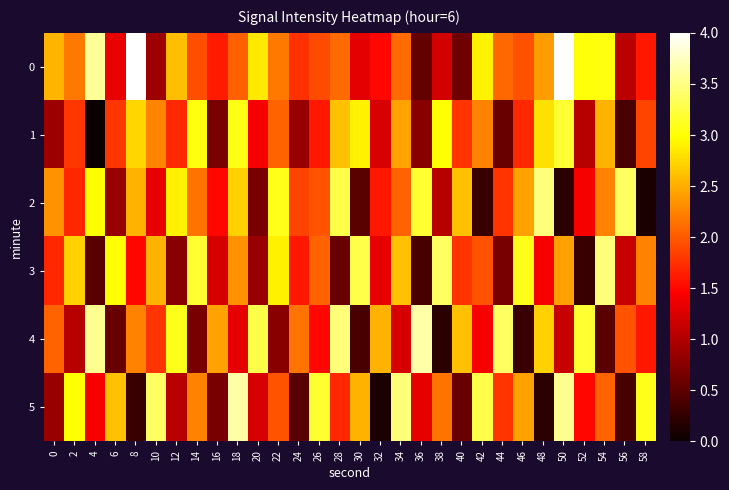

How many categories are shown in the chart?

30